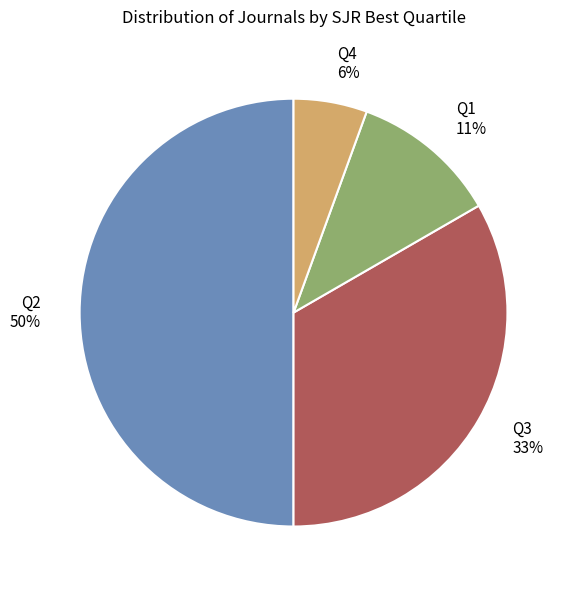

Which category has the biggest portion of the pie?

Q2